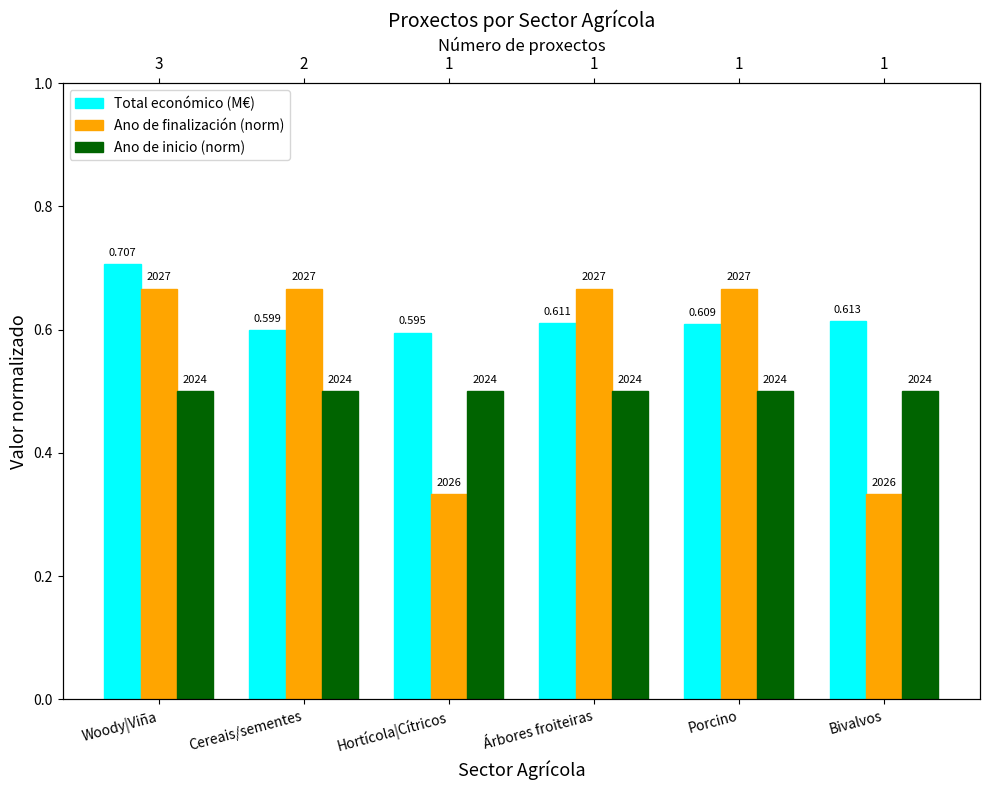

How many Ano de finalización (norm) values are between 0 and 1?

6